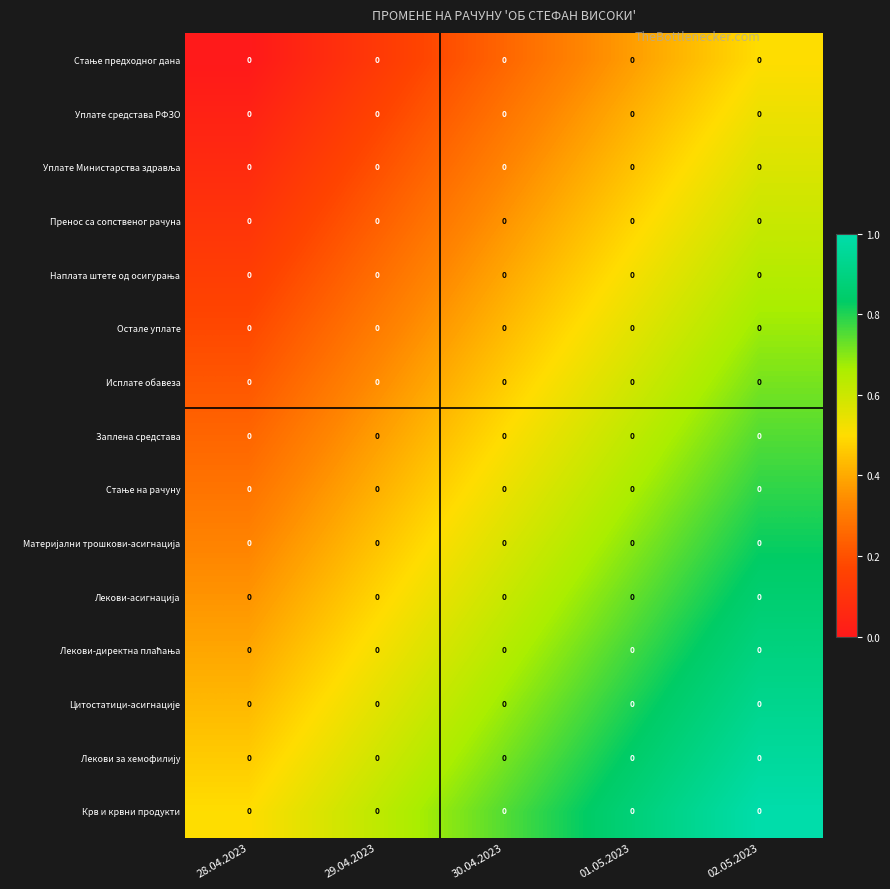

At which category is the sum across all series the highest?

02.05.2023